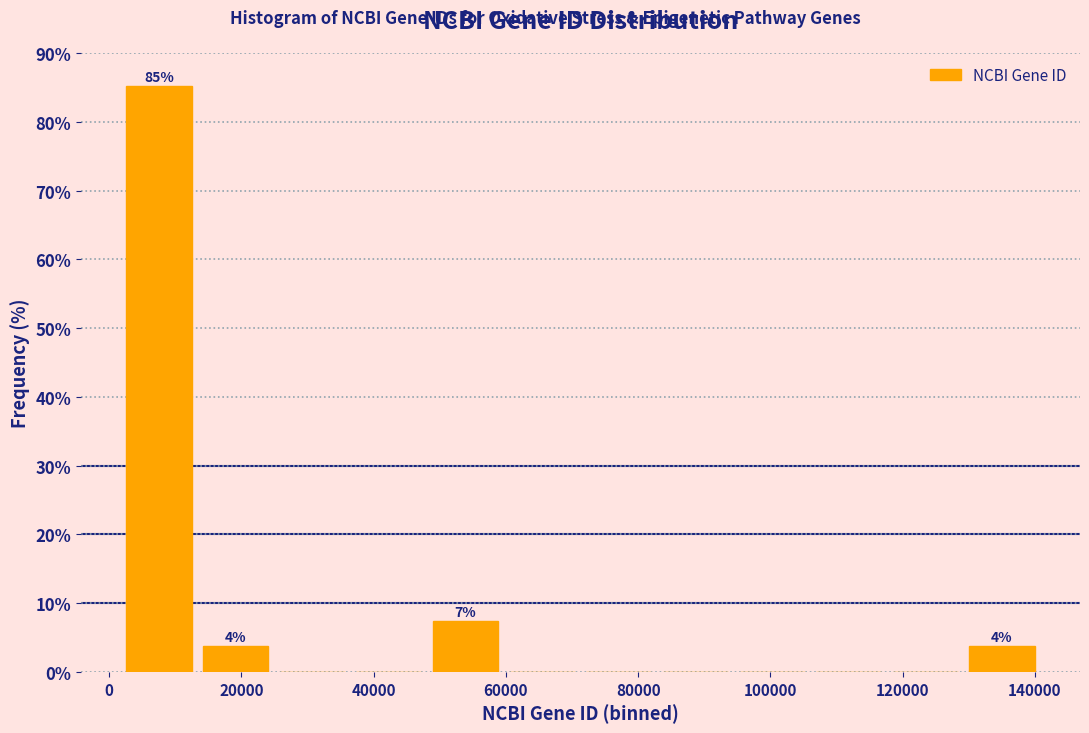

Over which range of the x-axis is the bar tallest?

2000 to 14000